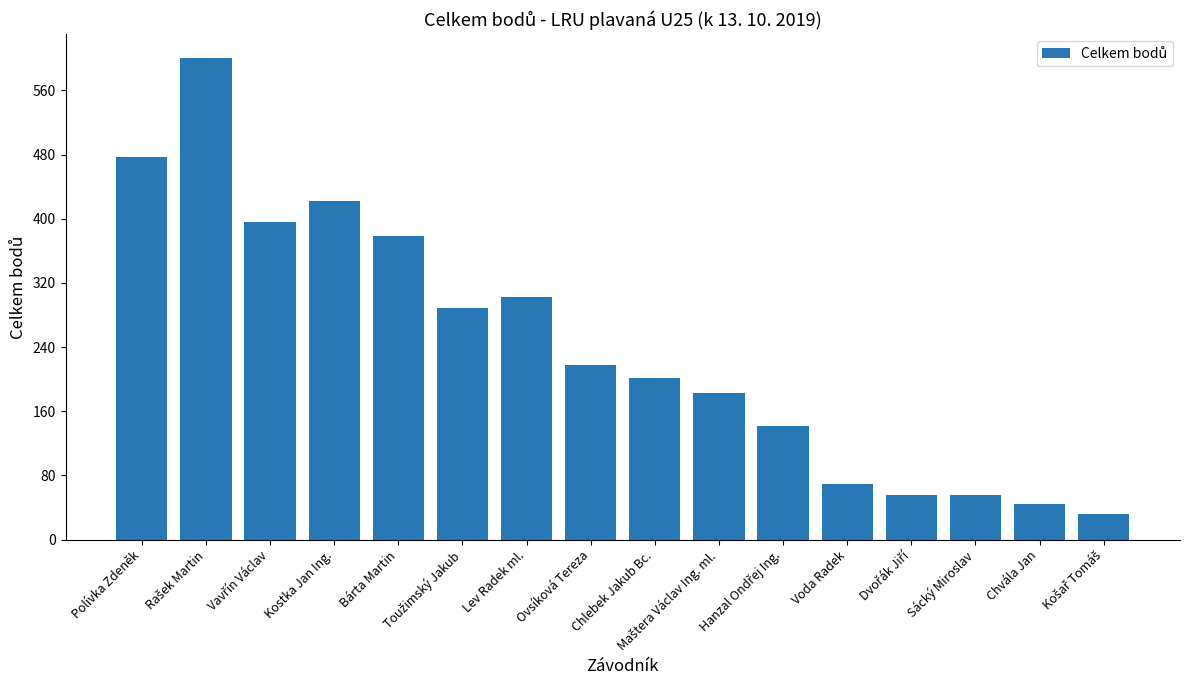

At which label does the data first exceed 217?

Polívka Zdeněk